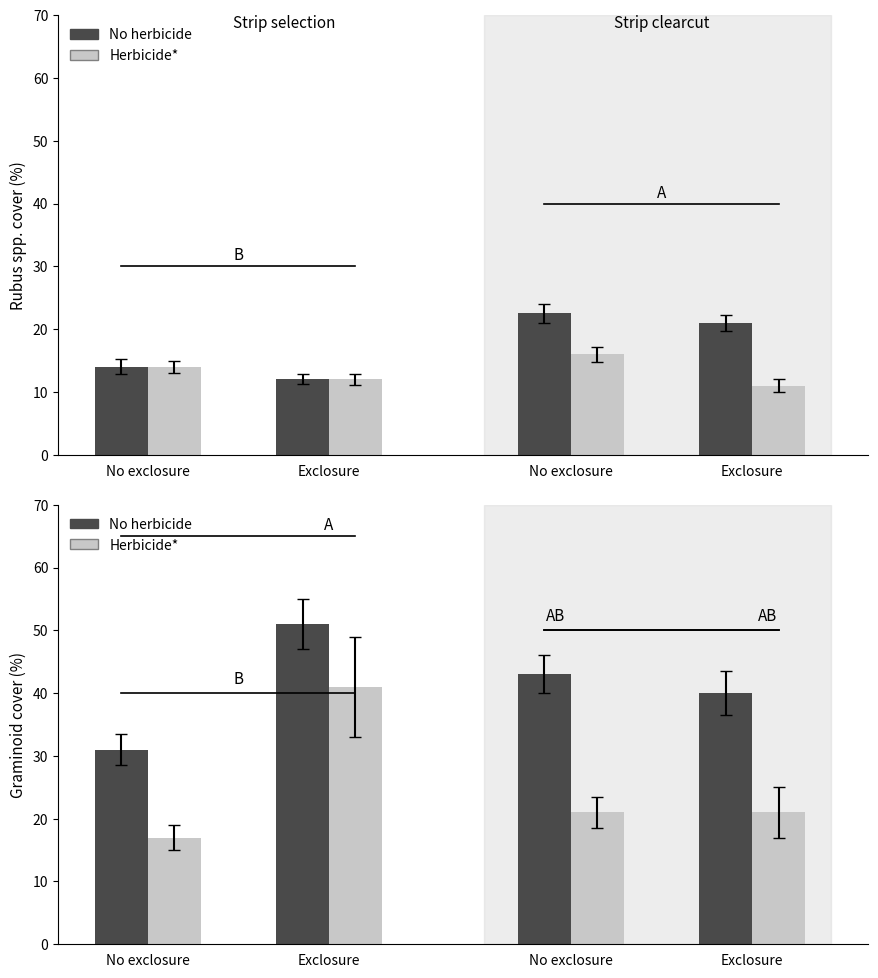

At Exclosure, list the series in order from largest to smallest.

No herbicide, Herbicide*